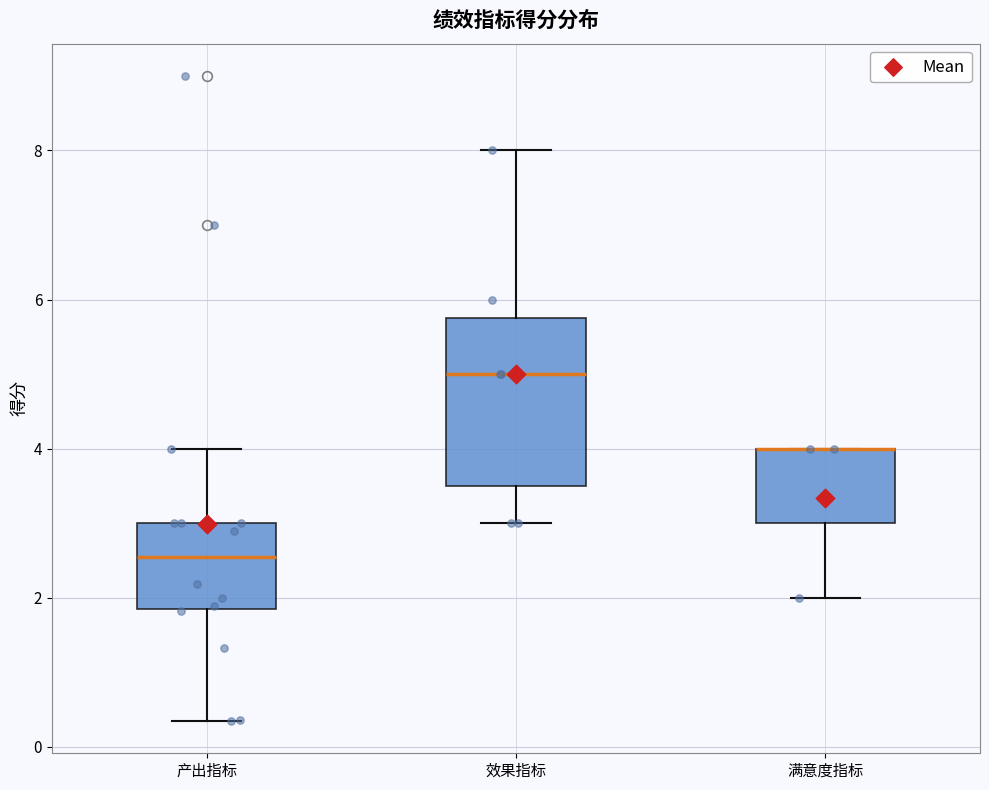

Where does the lower whisker of the box for 产出指标 end on the y-axis? The values are not printed on the chart, so give them approximately, as read against the axis.

0.4